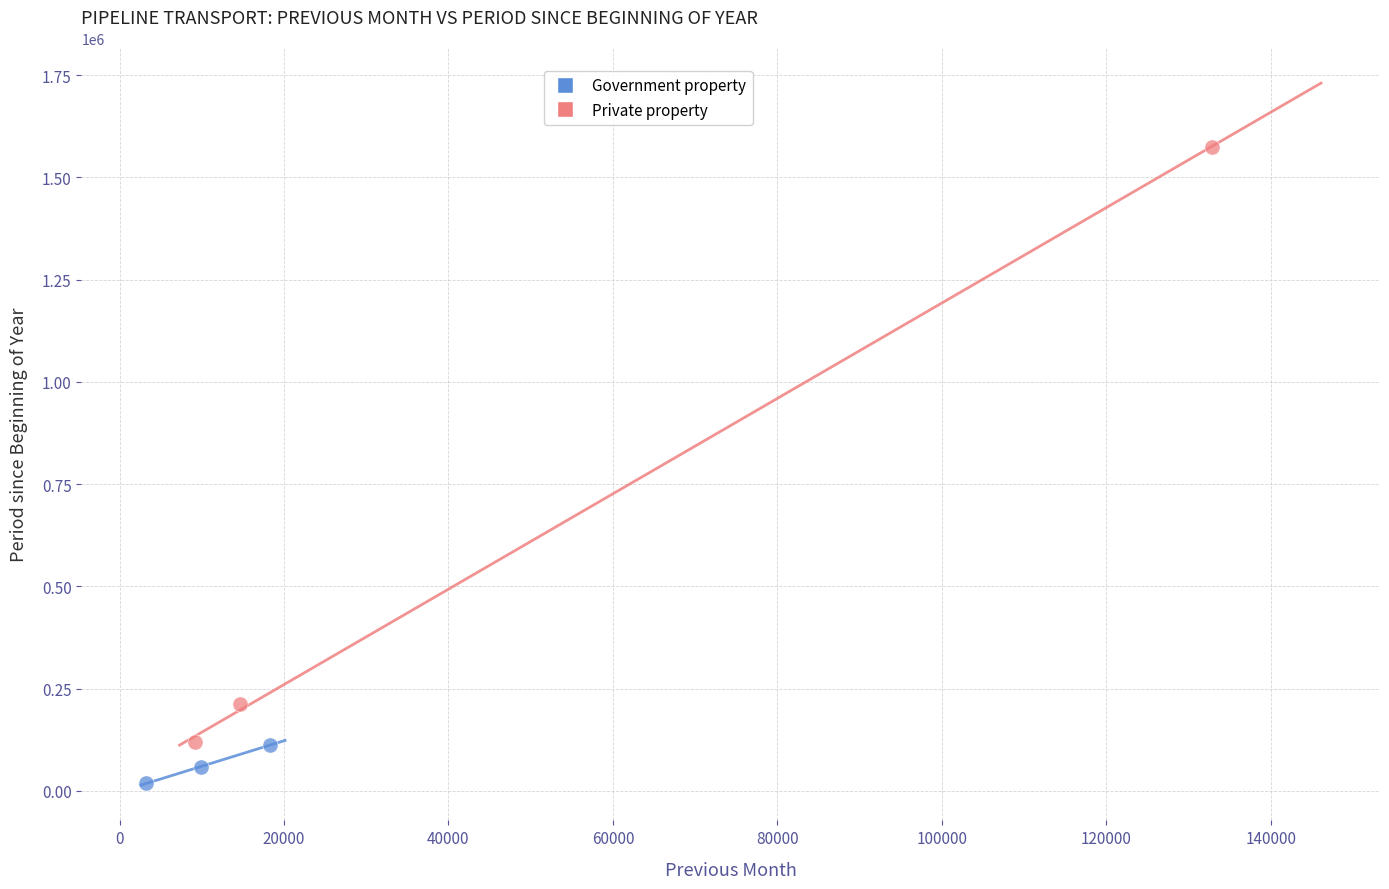

Which series has the largest Y range (max minus min)?

Private property